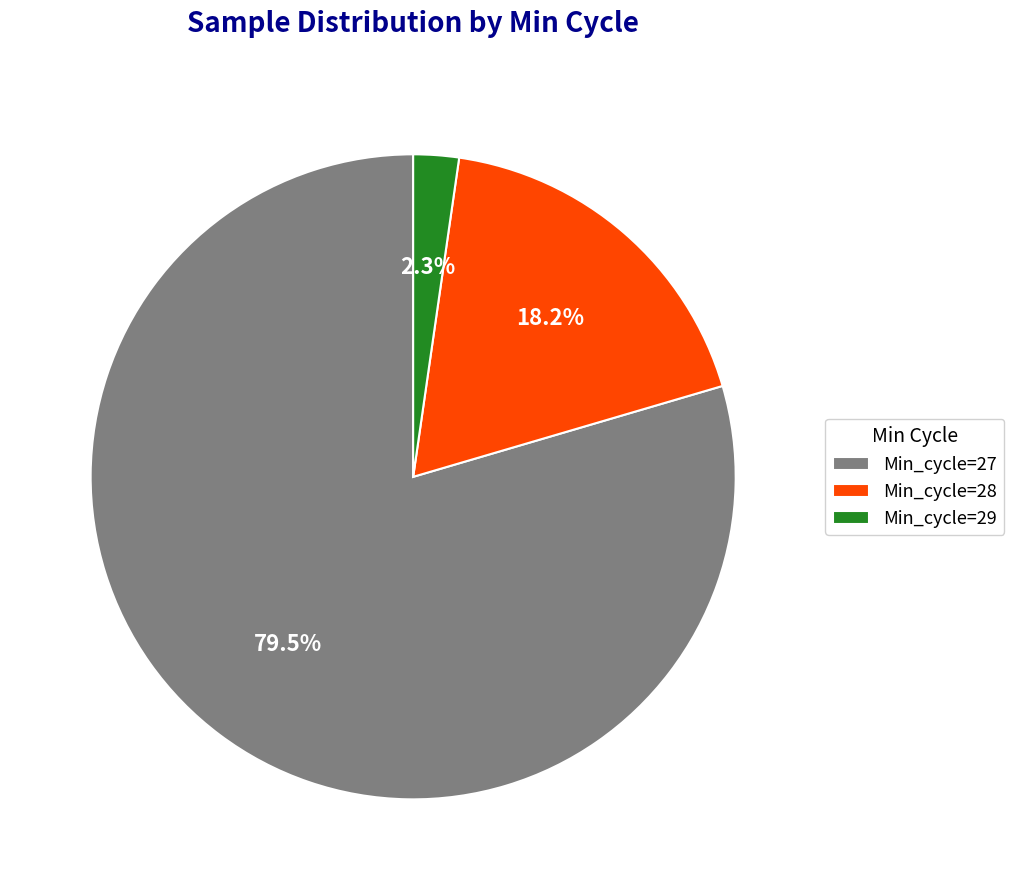

Does Min_cycle=28 represent more than half of the total?

No